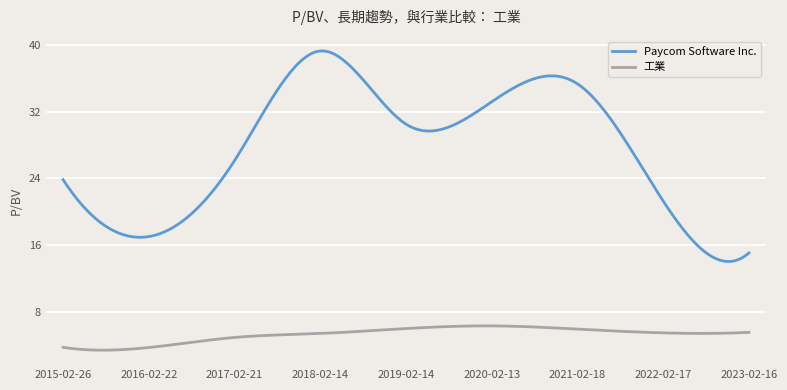

What is the lowest value of the 工業 series?

3.4